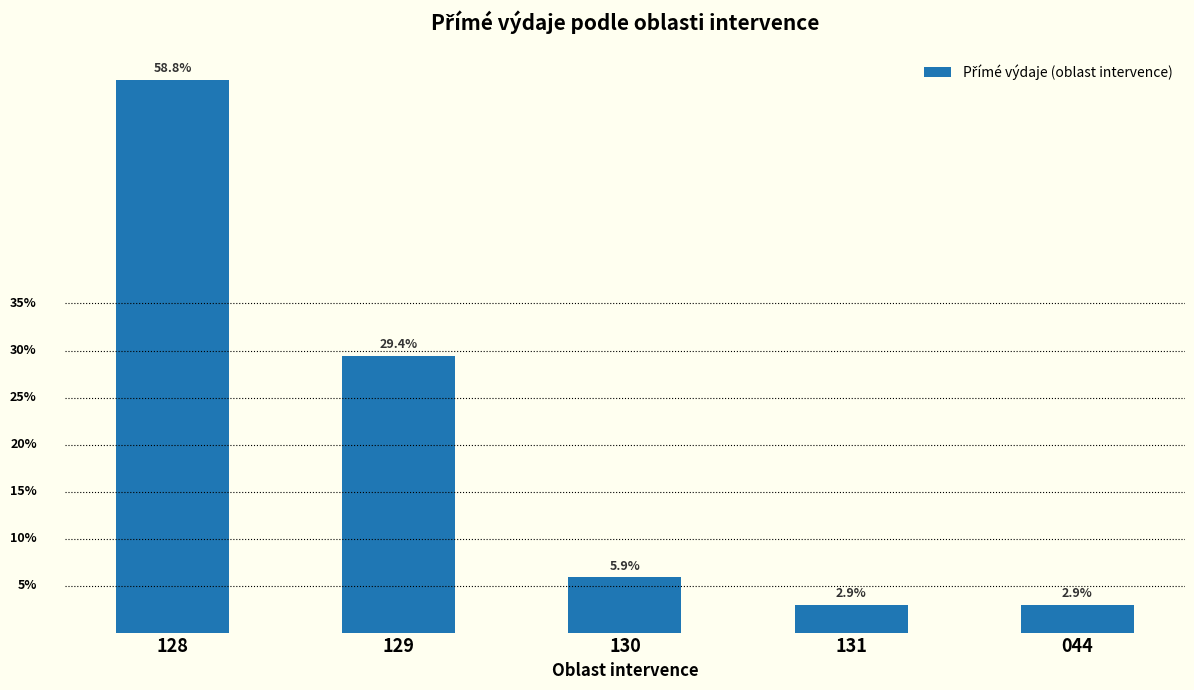

What is the label of the 3rd bar from the left?

130